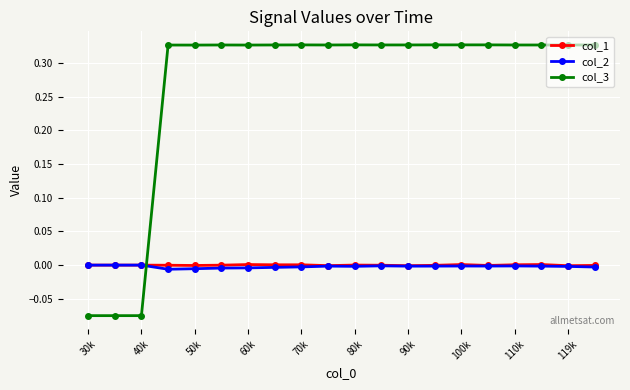

After their last crossing, which series has the higher values: col_2 or col_3?

col_3